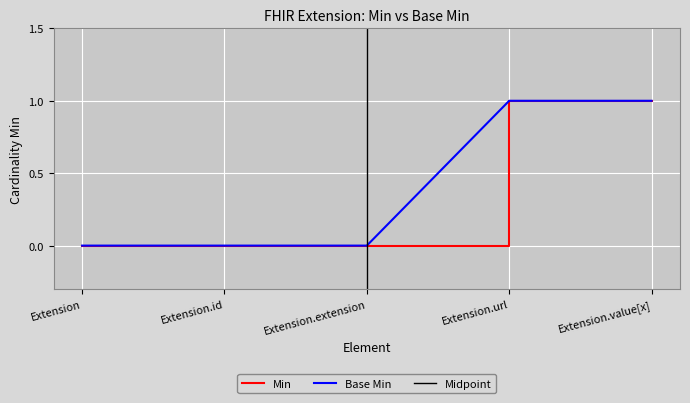

True or false: Base Min and Min cross at least once.

False